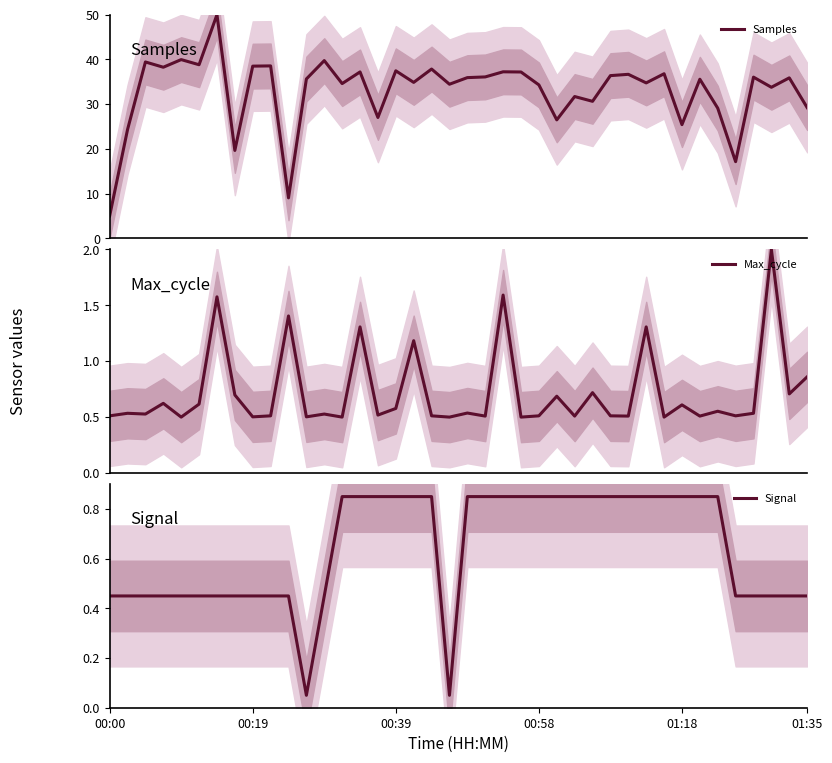

Does the chart have visible grid lines?

No